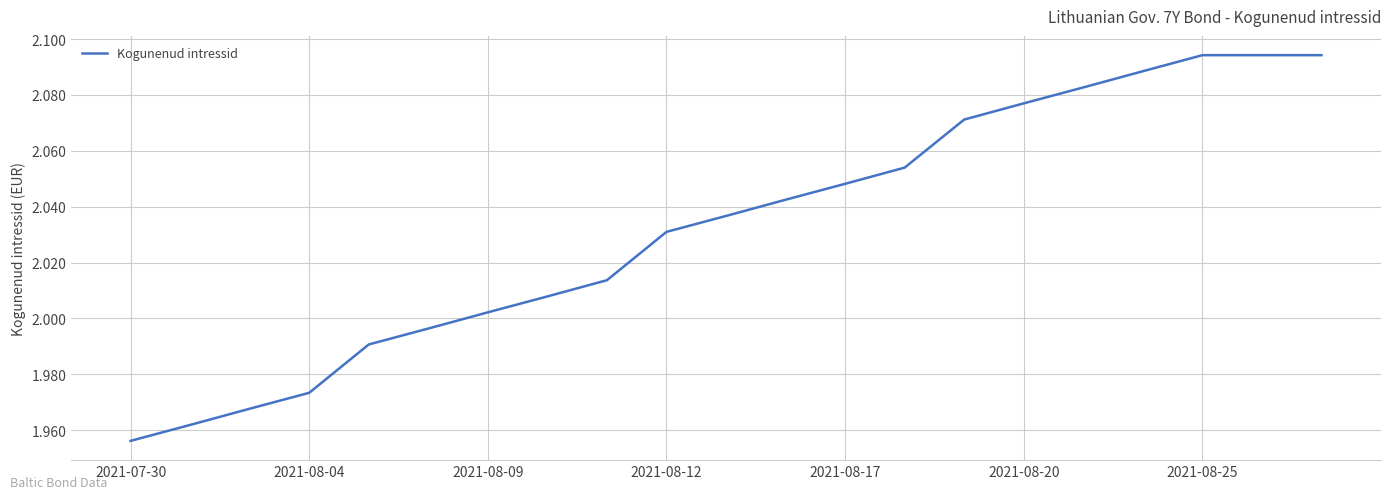

Reading right to left, list all the values displayed in this chart.

2.1	2.1	2.1	2.1	2.1	2.1	2.1	2.1	2.0	2.0	2.0	2.0	2.0	2.0	2.0	2.0	2.0	2.0	2.0	2.0	2.0